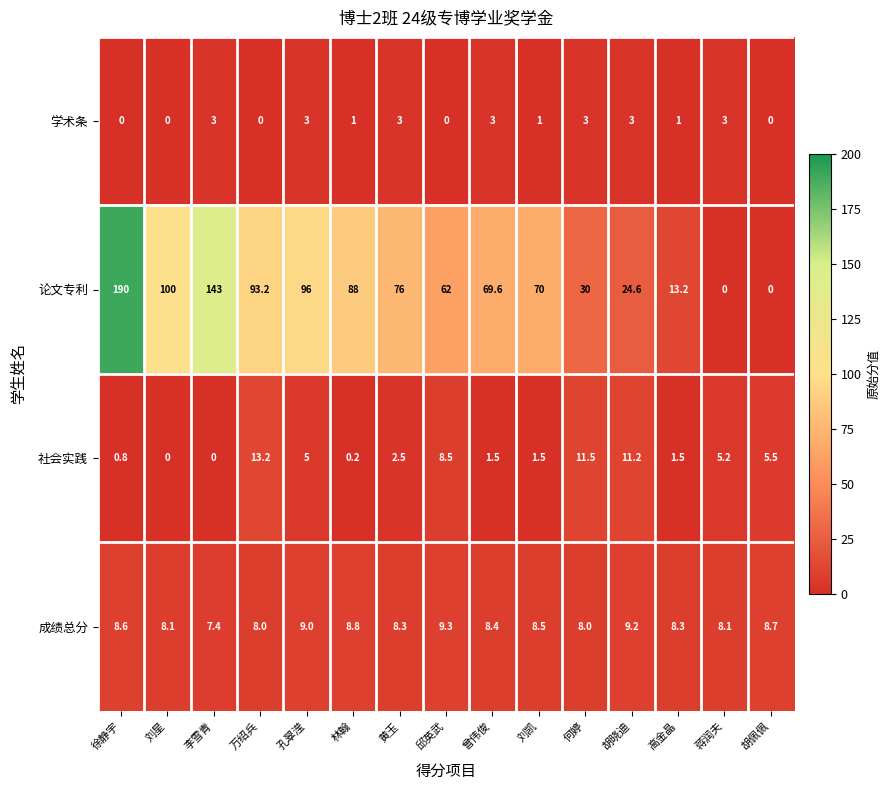

At 徐静宇, list the series in order from smallest to largest.

学术条, 社会实践, 成绩总分, 论文专利